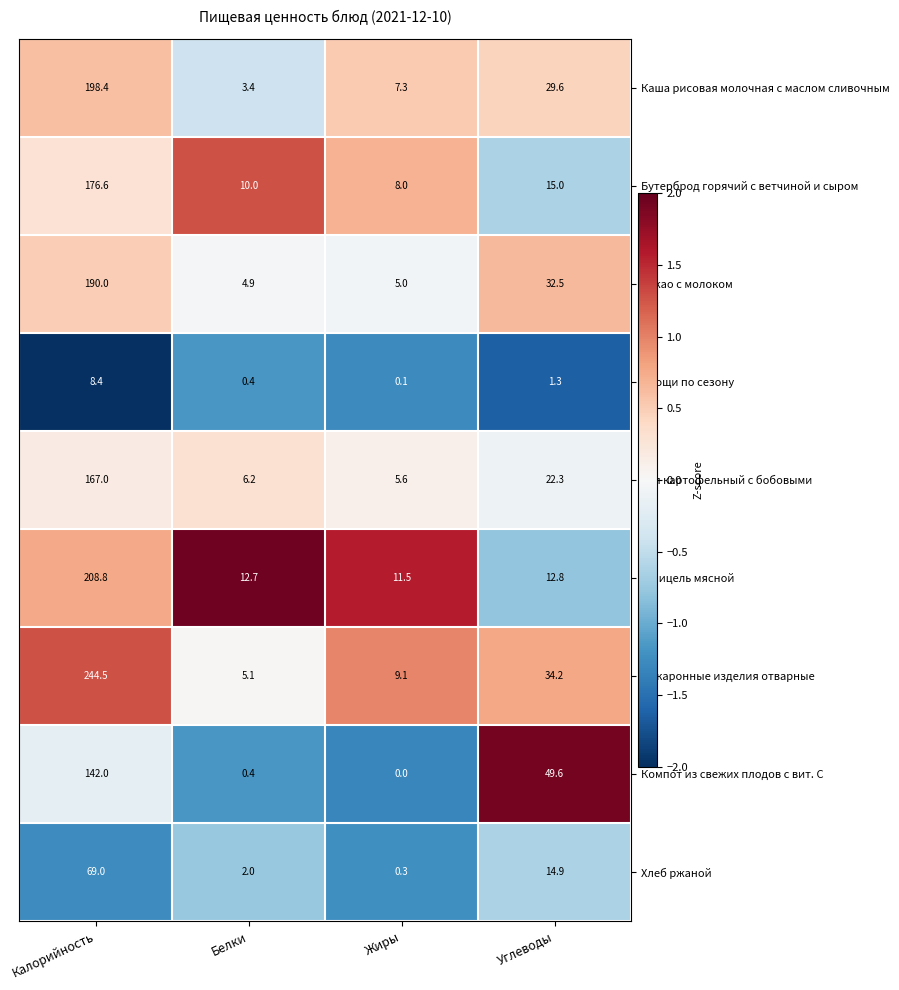

Which series has the largest range (max minus min)?

Макаронные изделия отварные